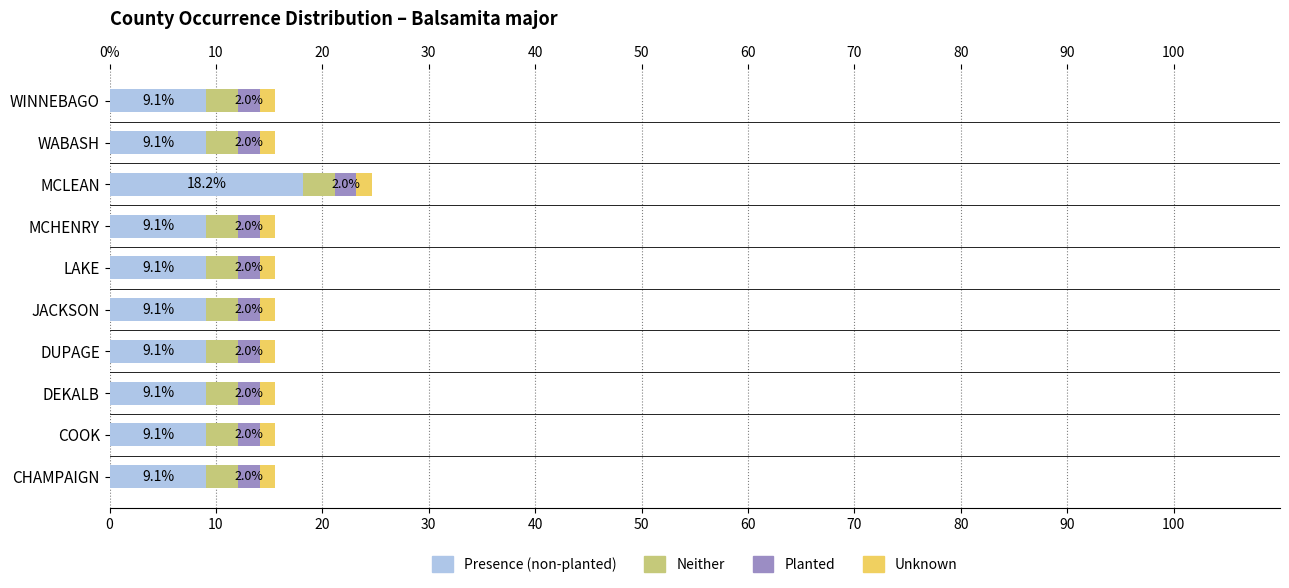

True or false: Neither has a value of 0.2 at 90.

False